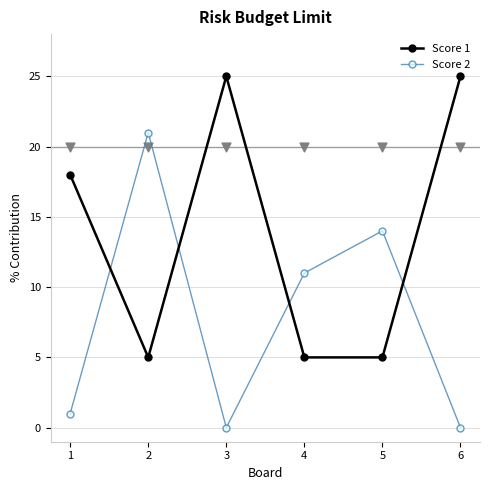

At which category is the sum across all series the highest?

2